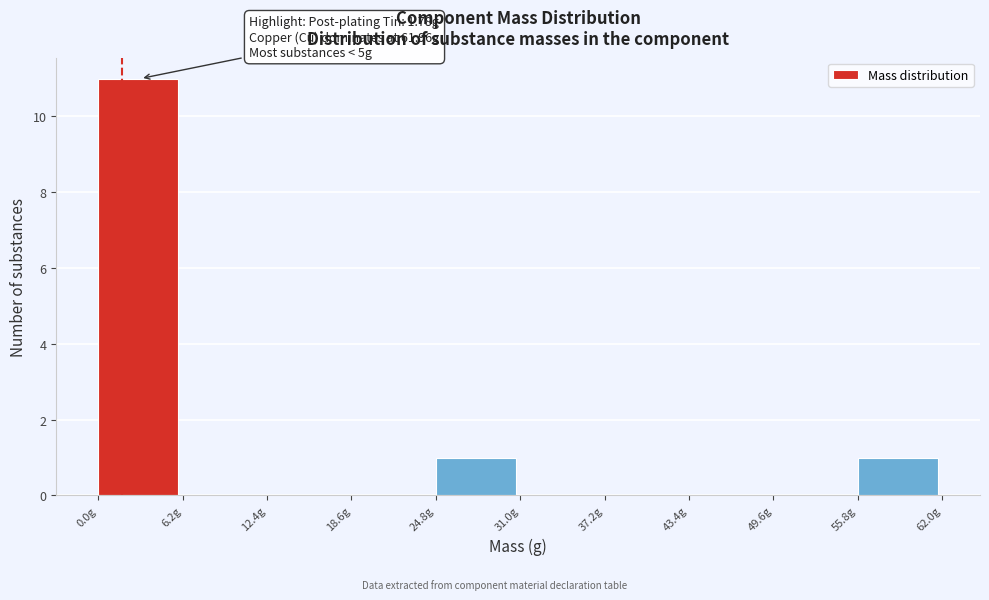

Over which range of the x-axis is the bar tallest?

0 to 6